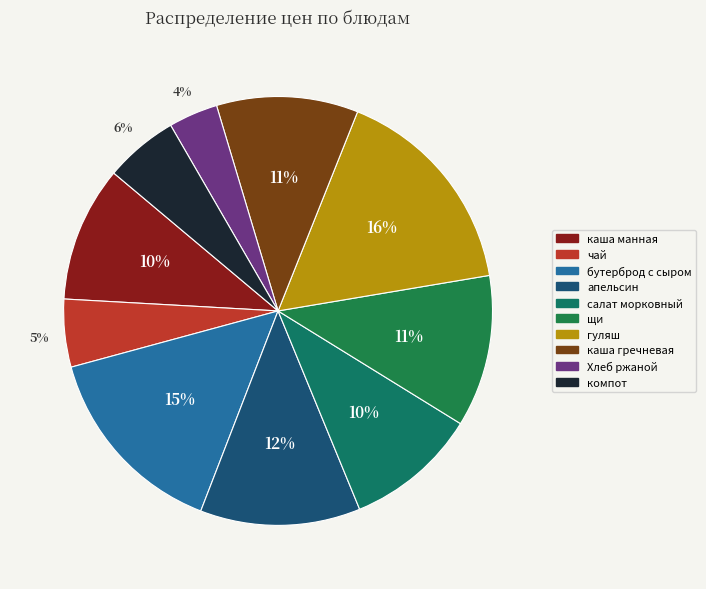

True or false: компот accounts for 1% of the total.

False